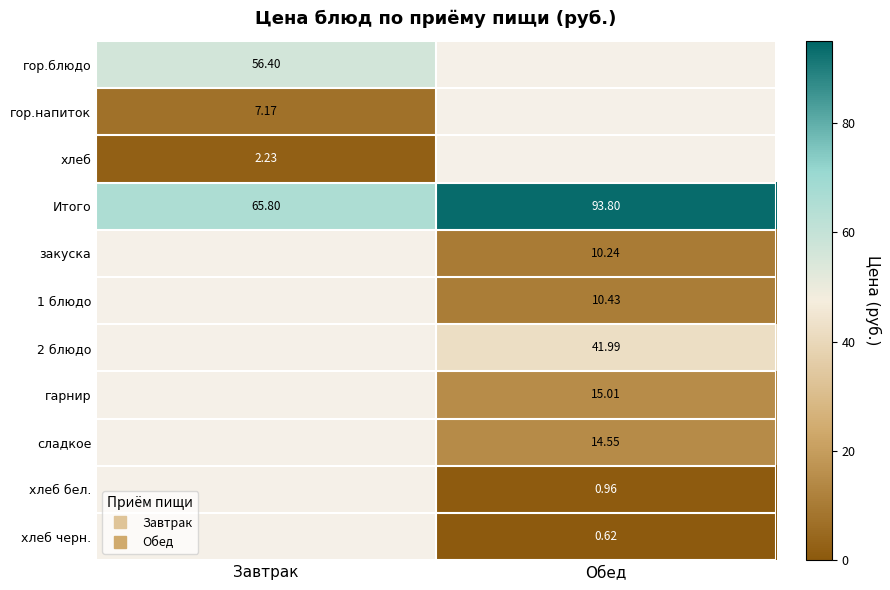

How many categories are shown in the chart?

2